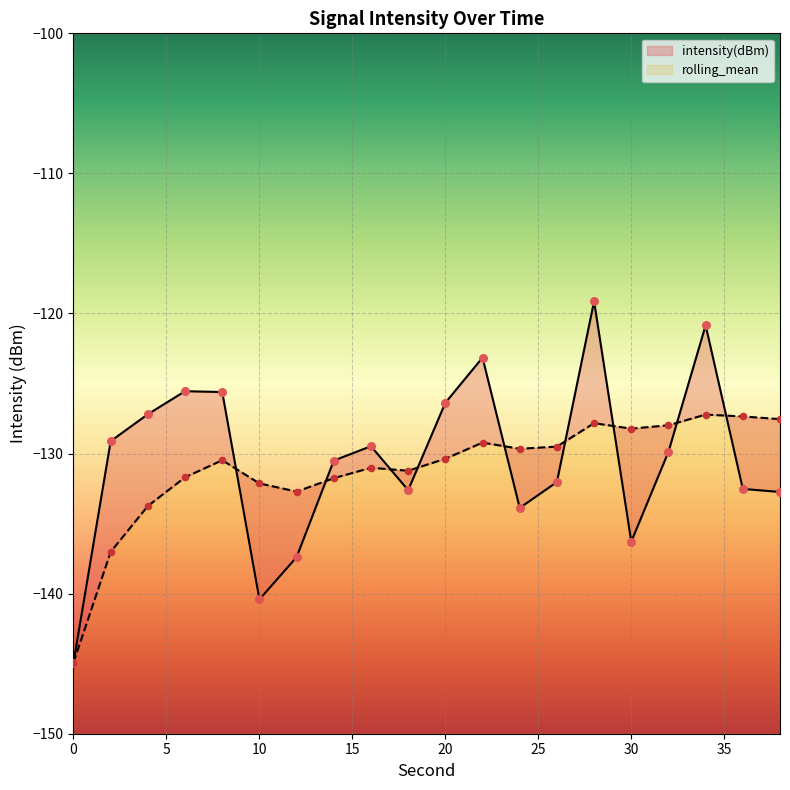

What are all the series names shown in the legend?

intensity(dBm), rolling_mean